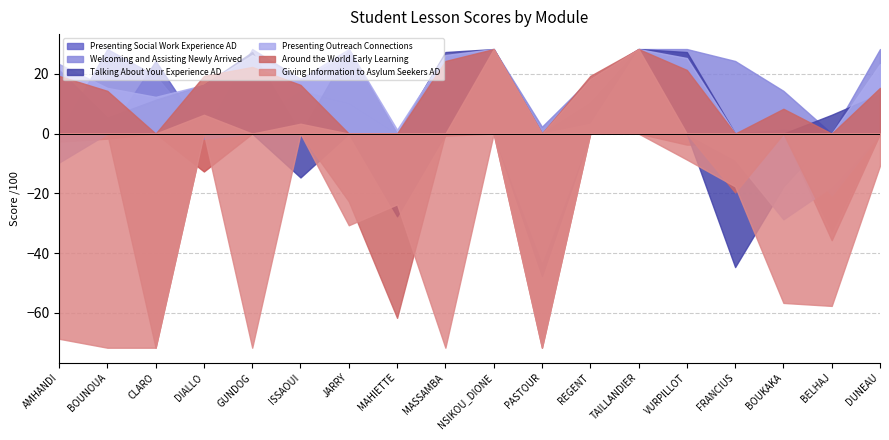

Which label corresponds to the smallest value in the chart?

CLARO